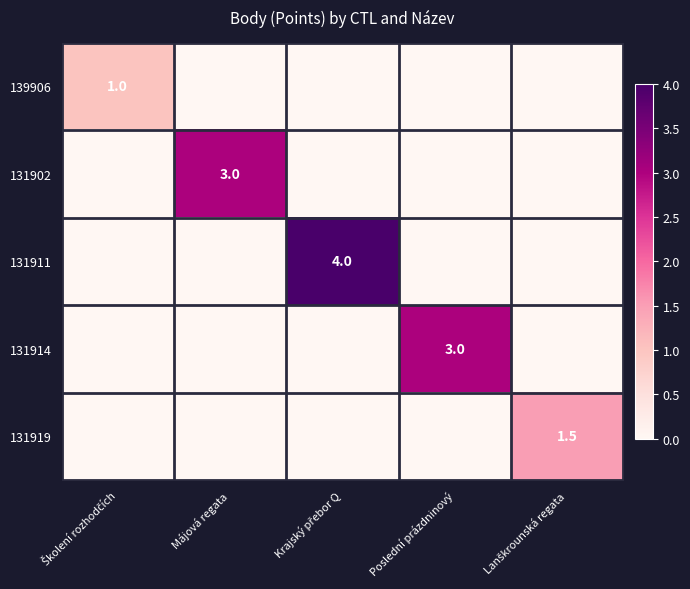

The value of 131914 at Poslední prázdninový is 3.0. True or false?

True